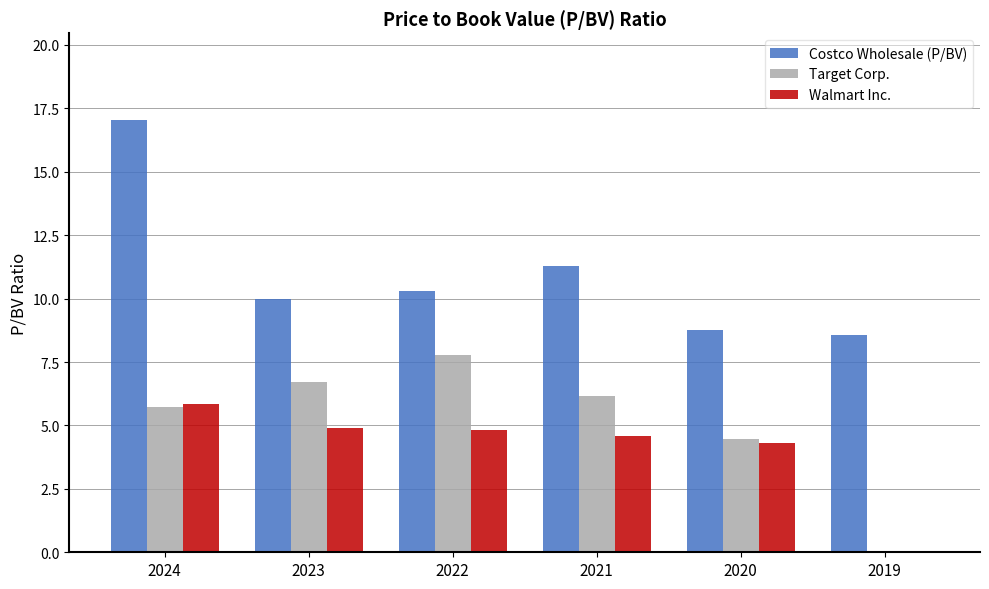

Are the bars grouped side by side (vs. stacked)?

Yes